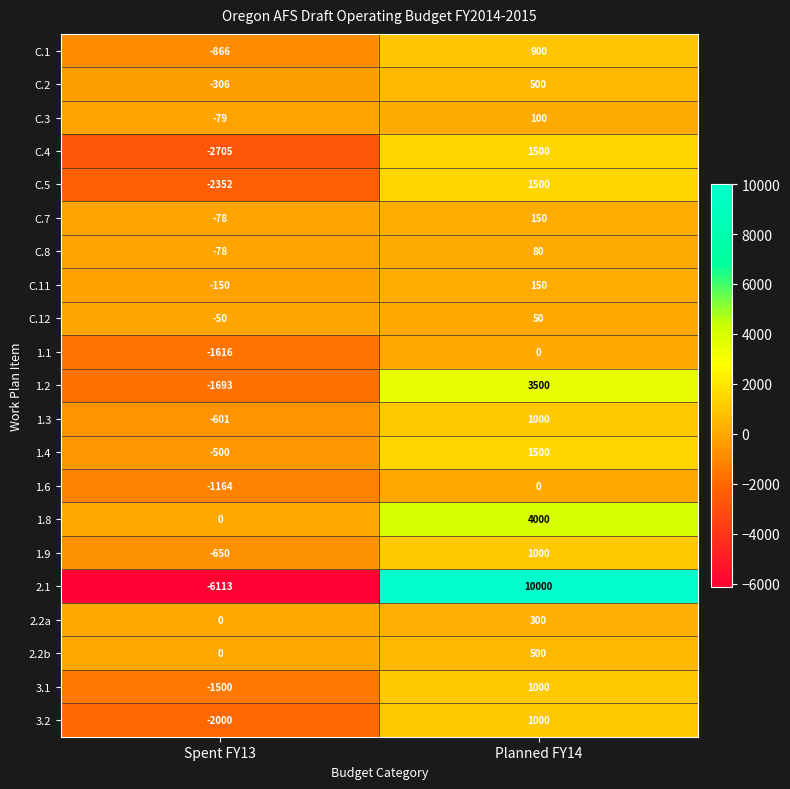

Count the number of categories in the chart.

2